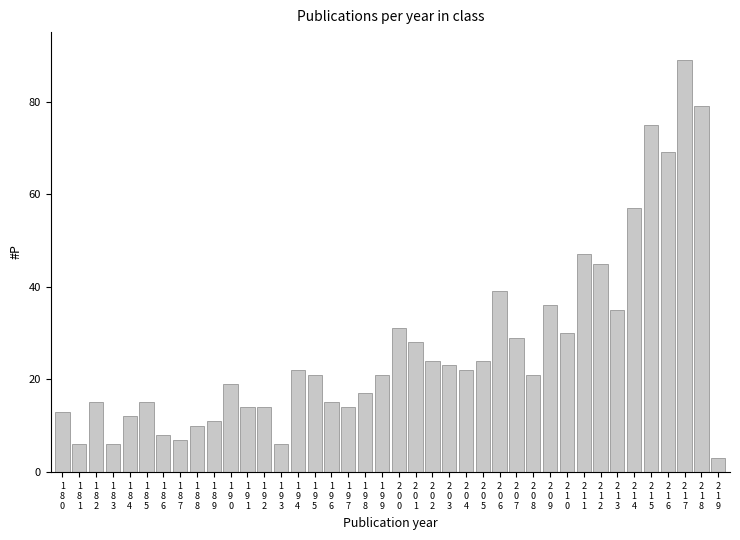

What is the maximum value shown in the chart?

89